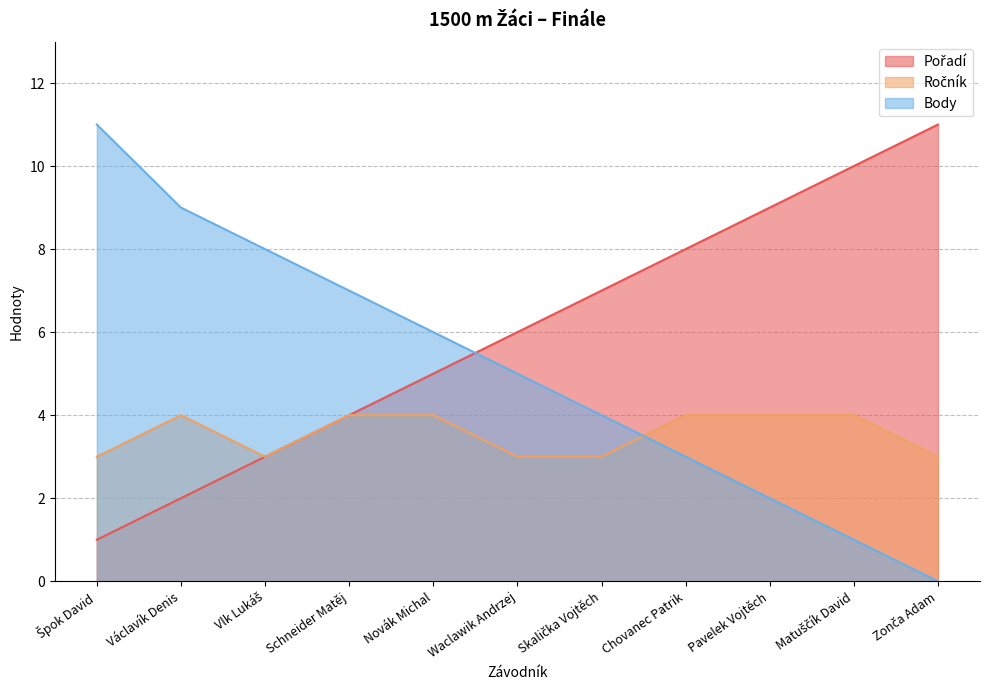

At which category is the sum across all series the highest?

Špok David